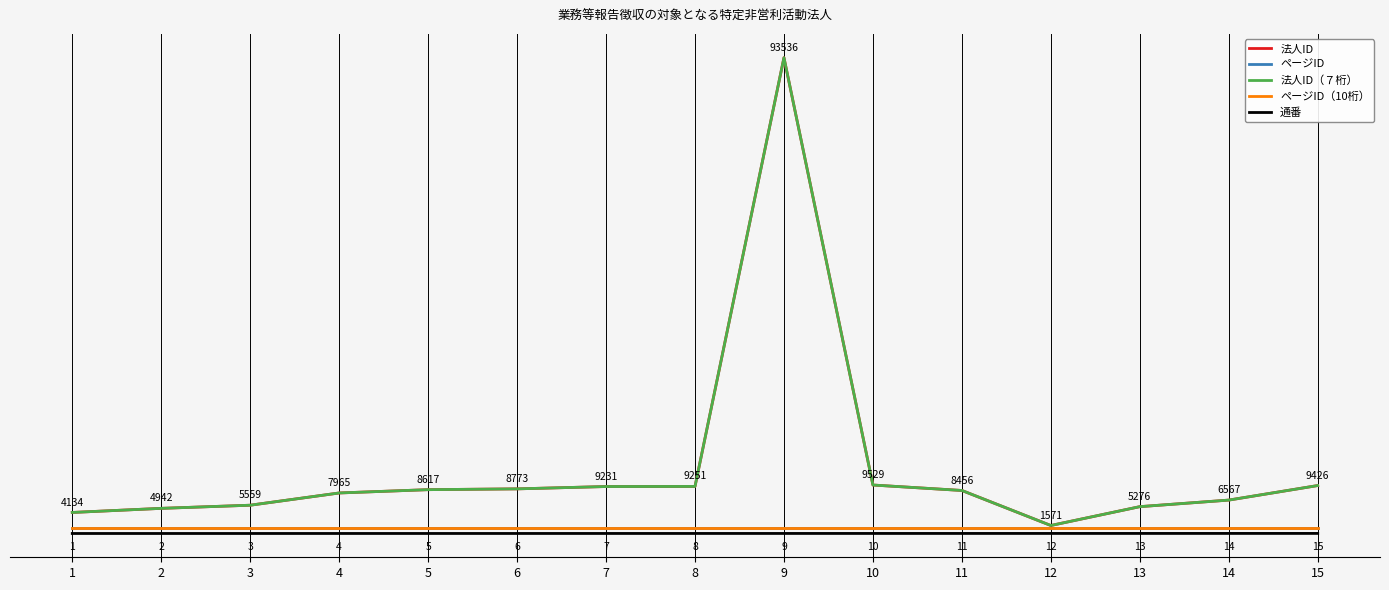

What is the approximate value of 通番 at 15, to the nearest 10?

20